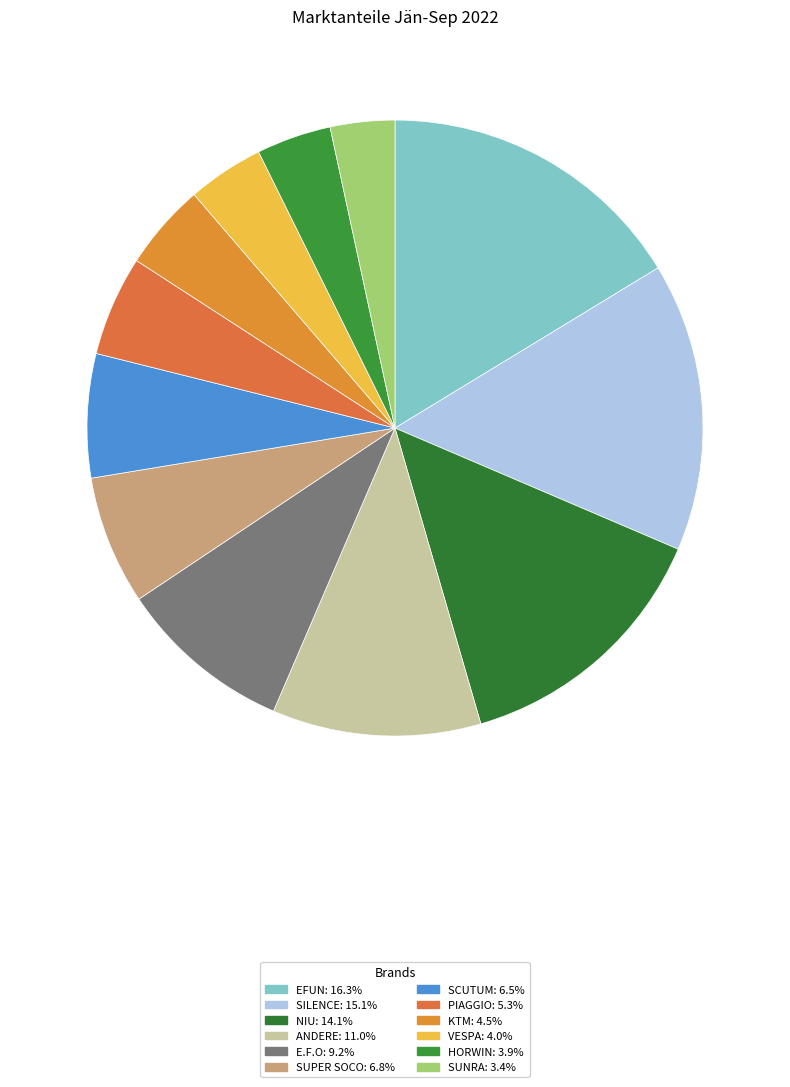

Which slice is the smallest?

SUNRA